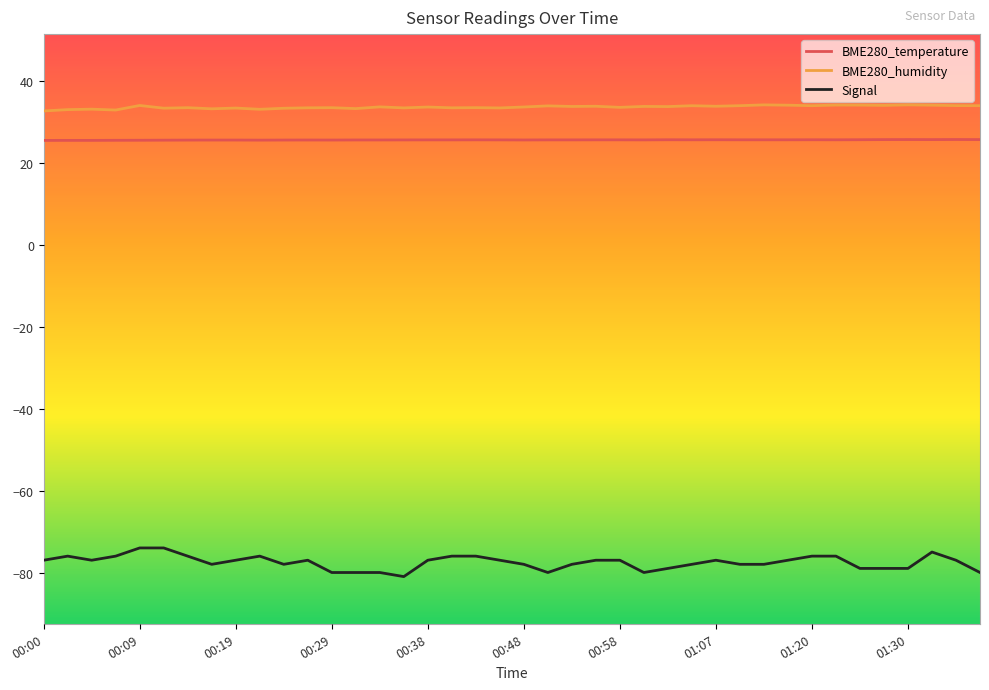

What is the maximum value shown in the chart?

34.2